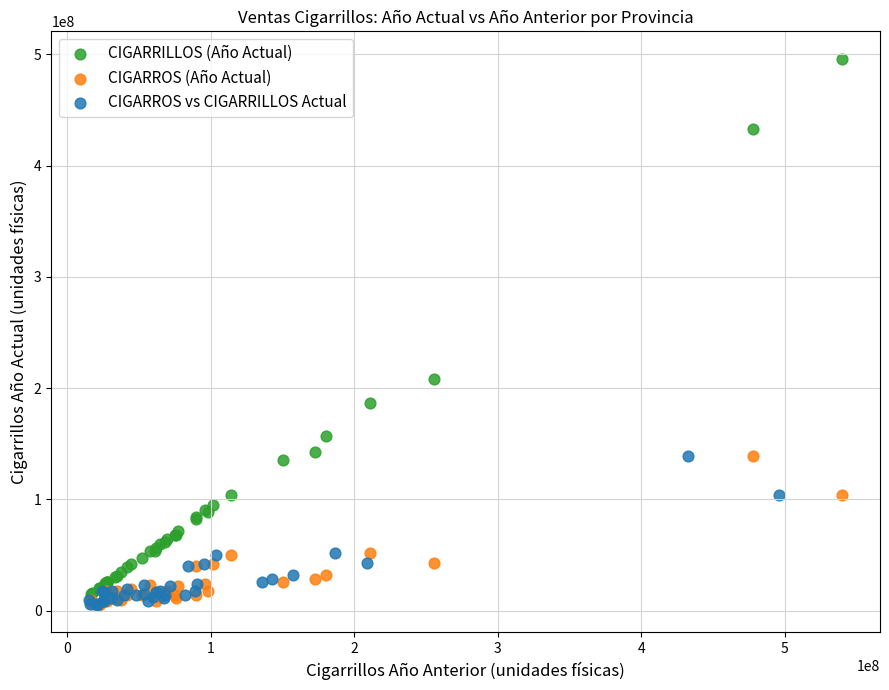

Which series contains the highest Y value?

CIGARRILLOS (Año Actual)